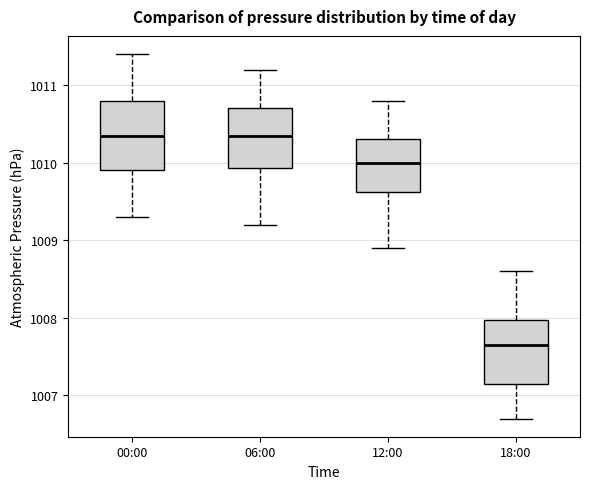

Which box's median line is the lowest?

18:00